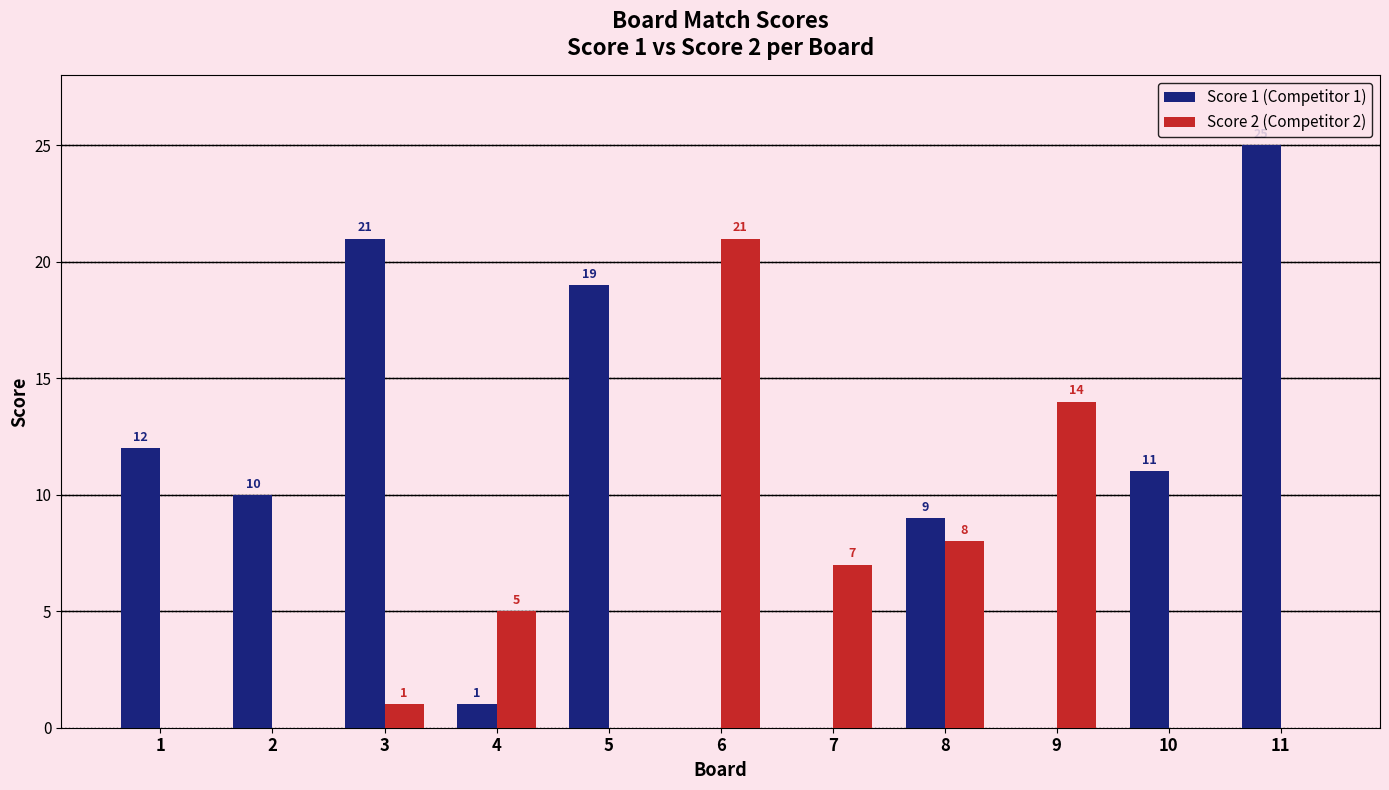

Is it true that Score 1 (Competitor 1) equals 0 at 7?

True